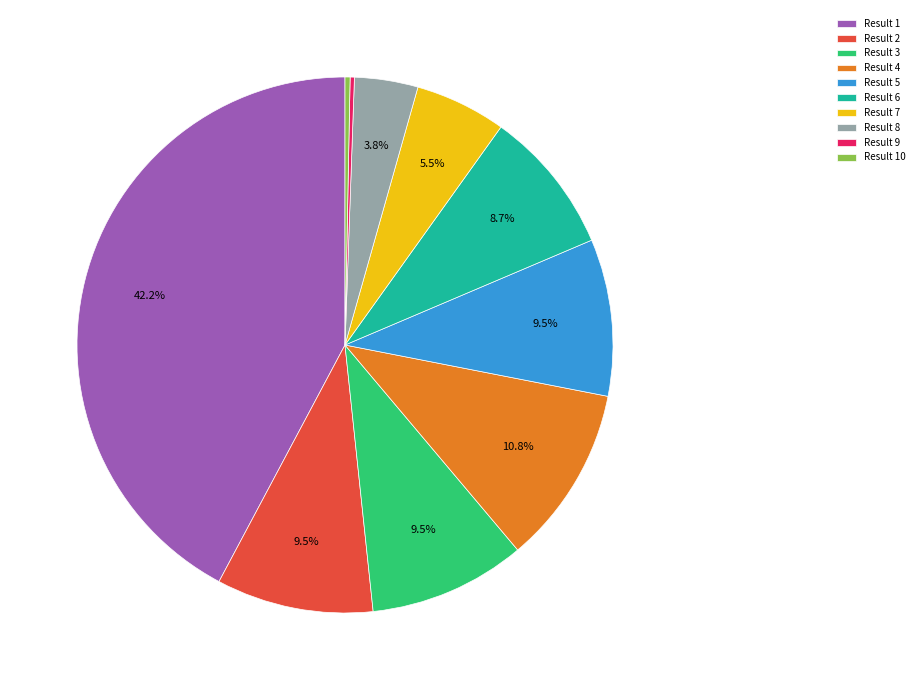

Is there any slice that represents more than half of the pie?

No